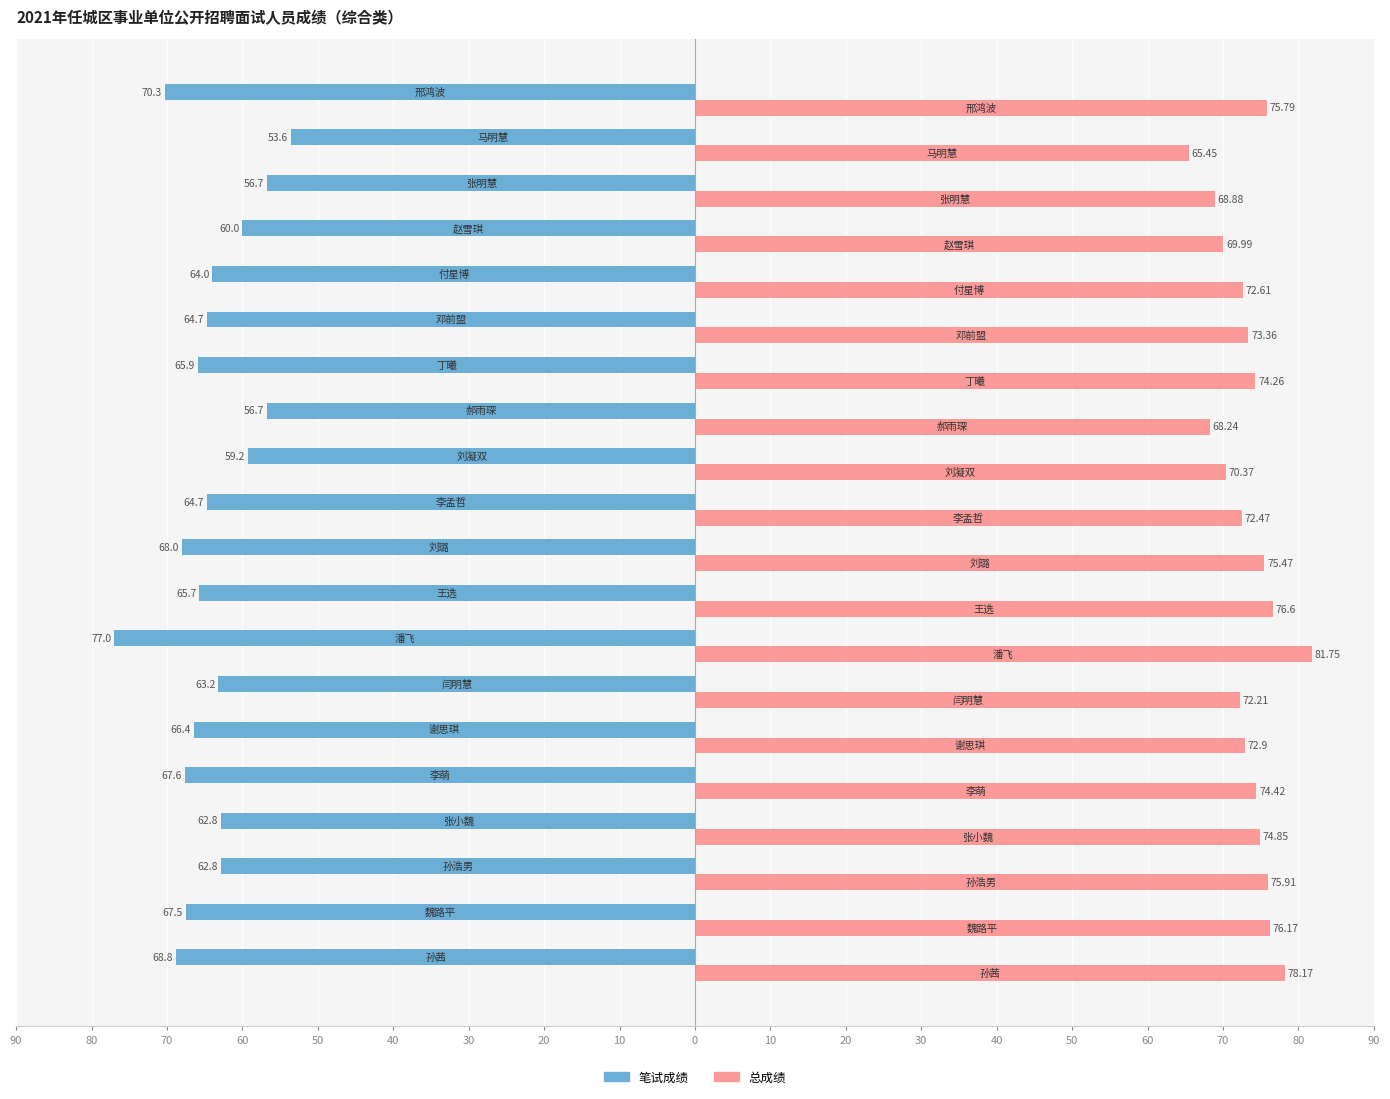

What are all the series names shown in the legend?

笔试成绩, 总成绩